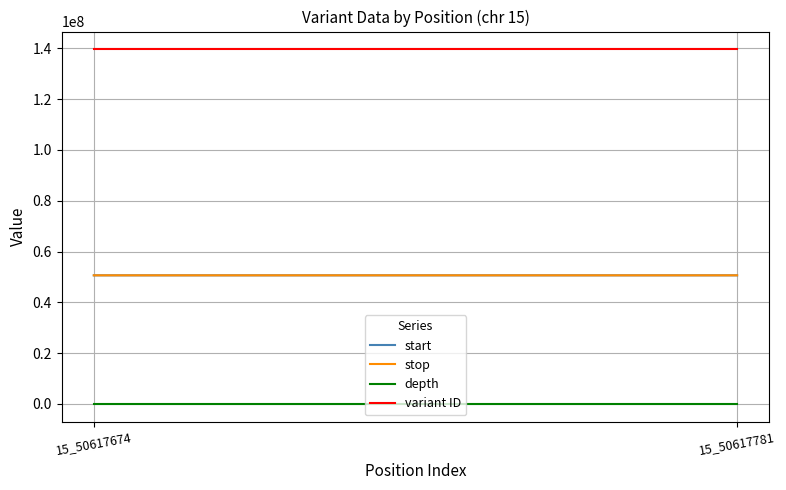

Rank the series by their maximum value, from lowest to highest.

depth, start, stop, variant ID